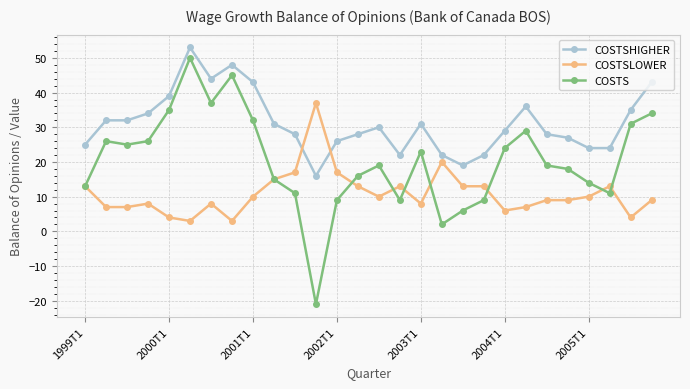

How many lines are shown in the chart?

3